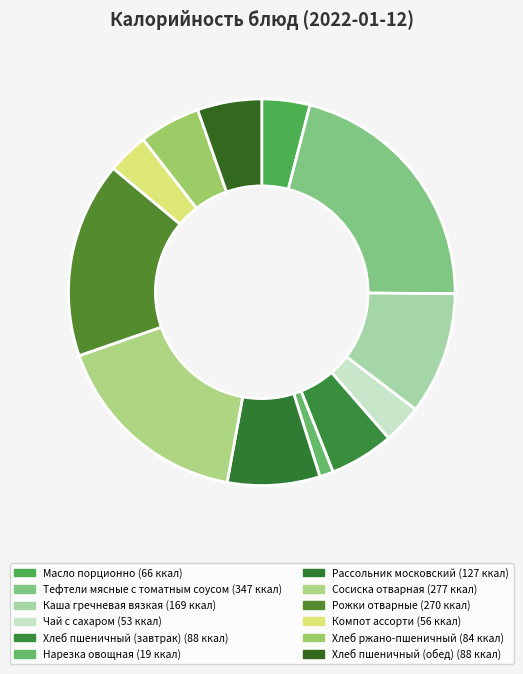

To the nearest percent, what portion does Нарезка овощная represent?

1%